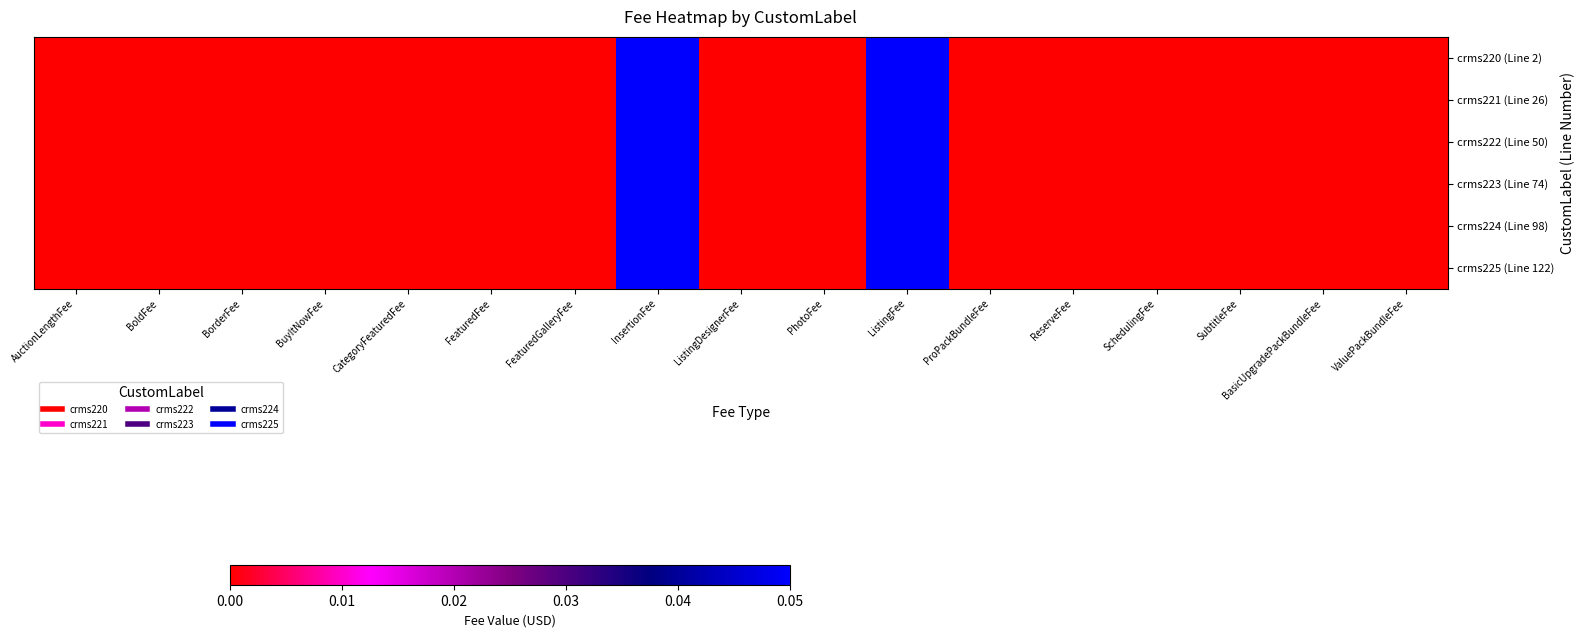

What is the maximum value shown in the chart?

0.1